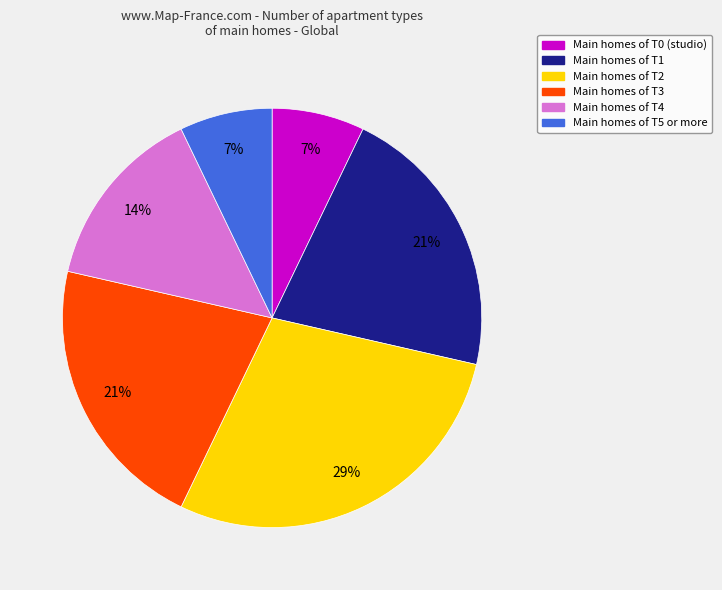

Is there a majority slice in this chart?

No